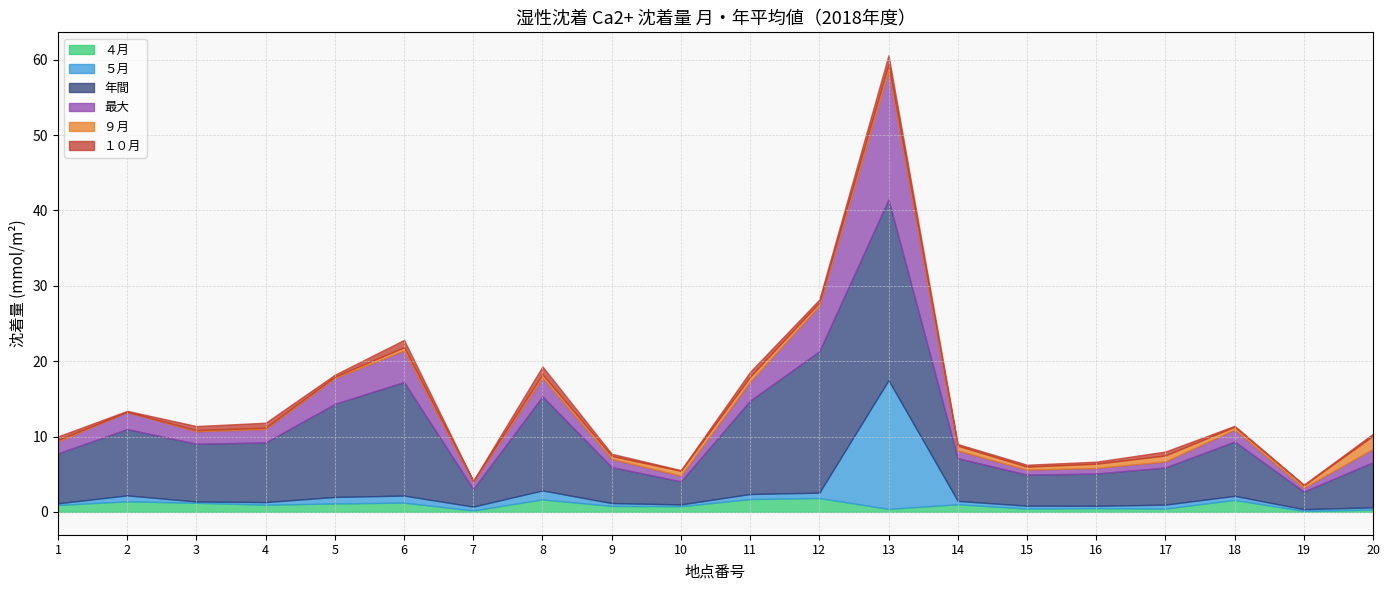

How many distinct data groups are displayed?

6